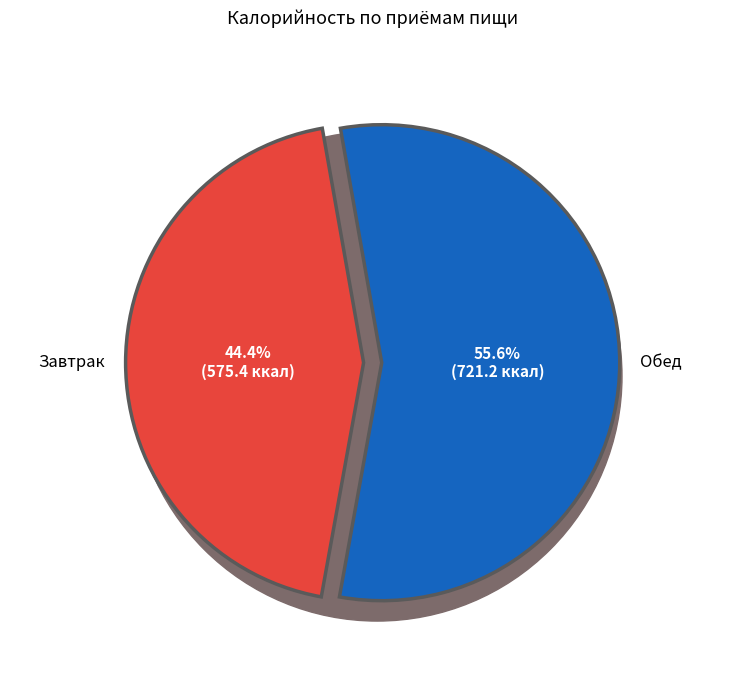

What portion of the pie excludes Обед?

44.4%